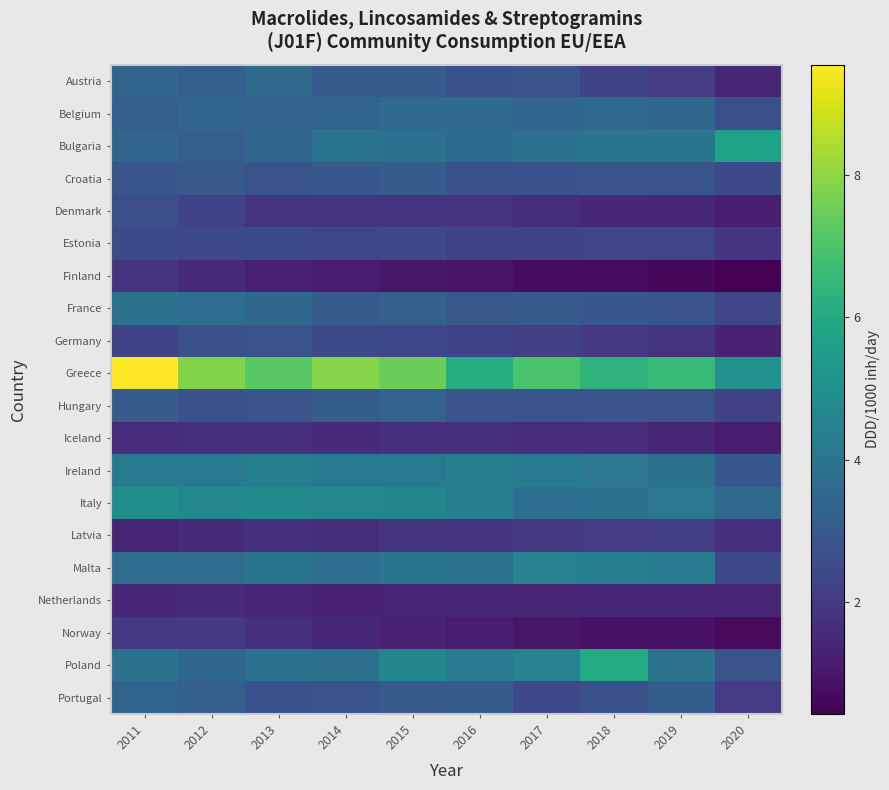

Rank the series by their maximum value, from lowest to highest.

Netherlands, Iceland, Finland, Norway, Latvia, Estonia, Denmark, Germany, Croatia, Hungary, Portugal, Austria, Belgium, France, Ireland, Malta, Italy, Bulgaria, Poland, Greece